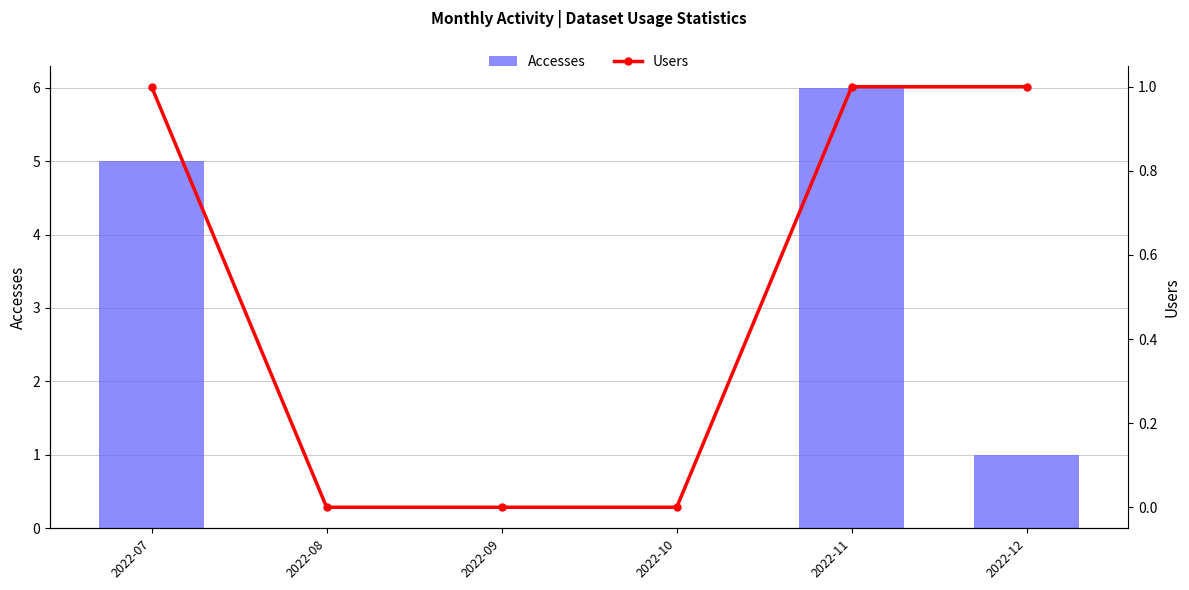

How many values in Users are above zero?

3